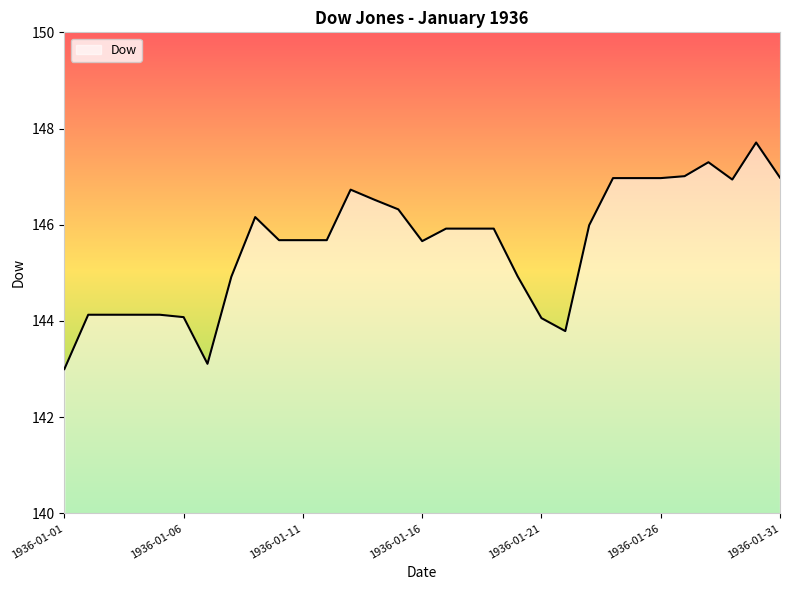

What is the difference between the maximum and minimum values?

4.7